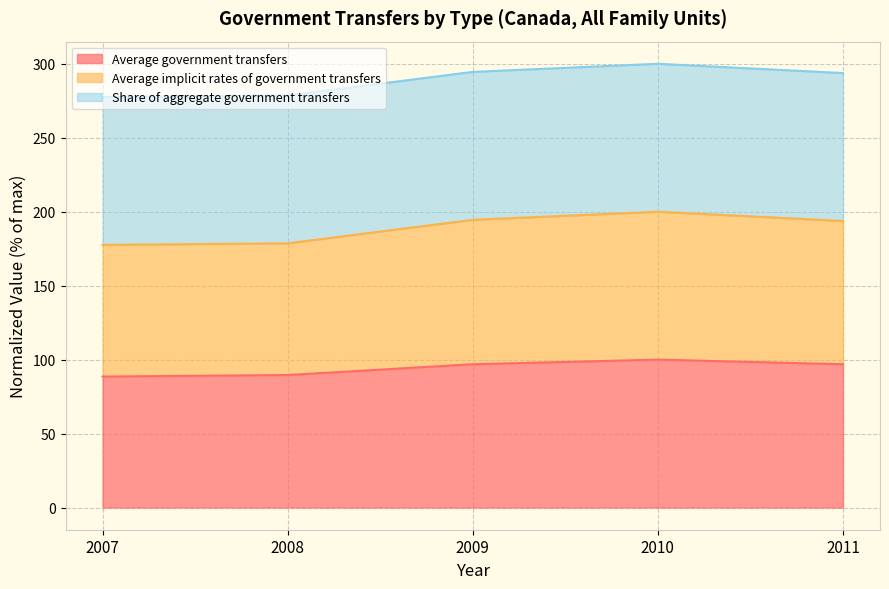

True or false: Average implicit rates of government transfers and Average government transfers cross at least once.

False